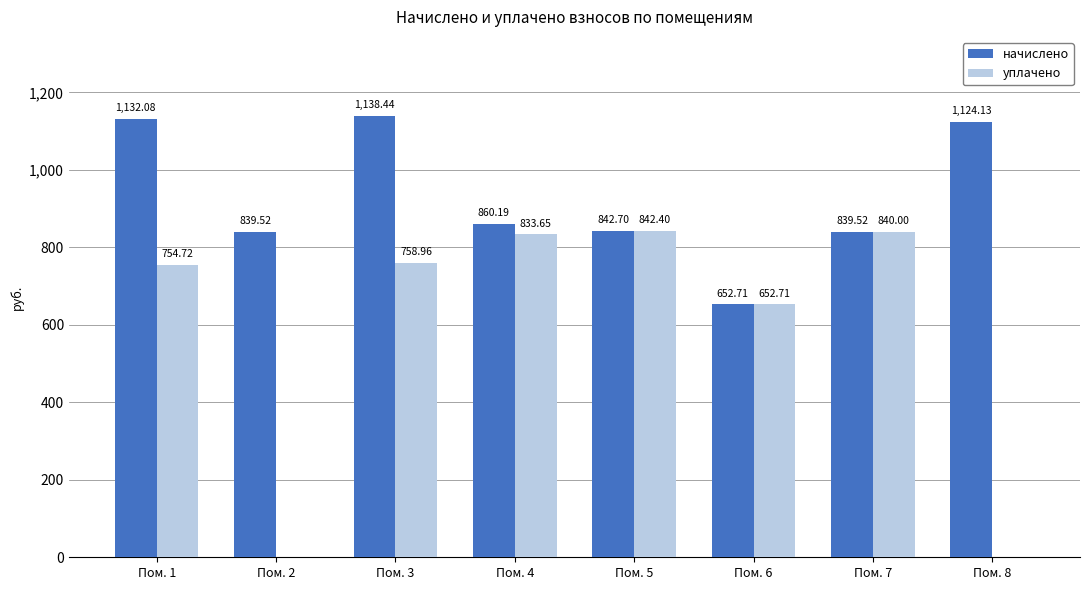

Is it true that уплачено equals 1258.2 at Пом. 4?

False